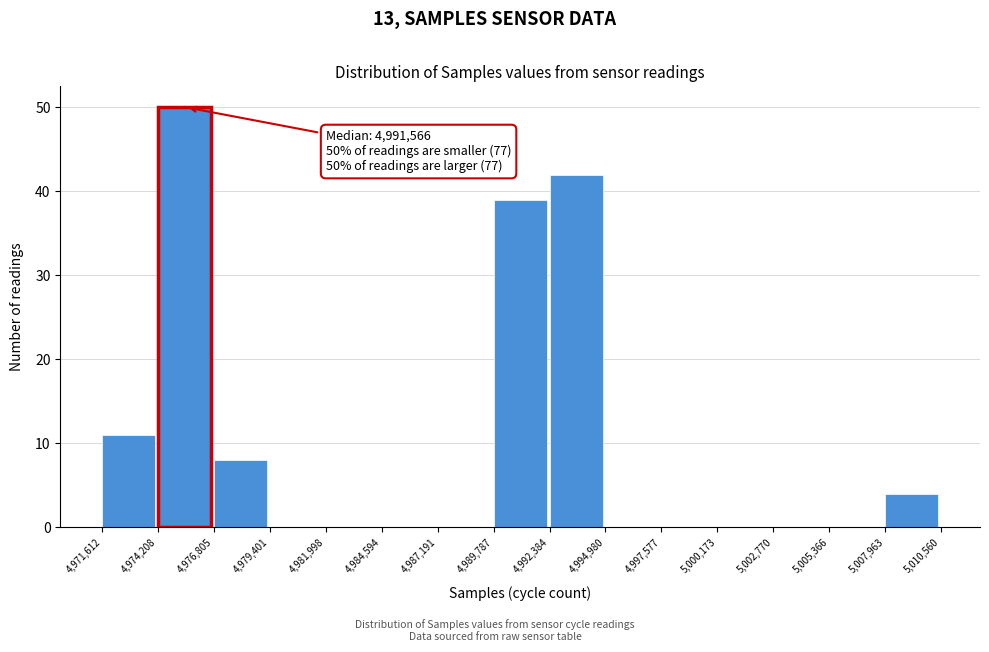

Over which range of the x-axis is the bar tallest?

4,974,208 to 4,976,805